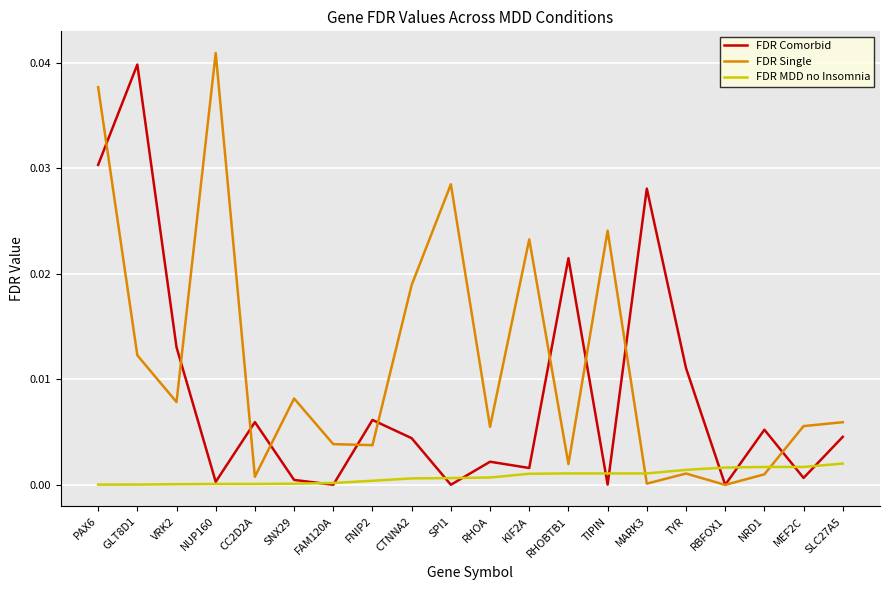

Is it true that FDR Single equals 0.0 at SLC27A5?

True